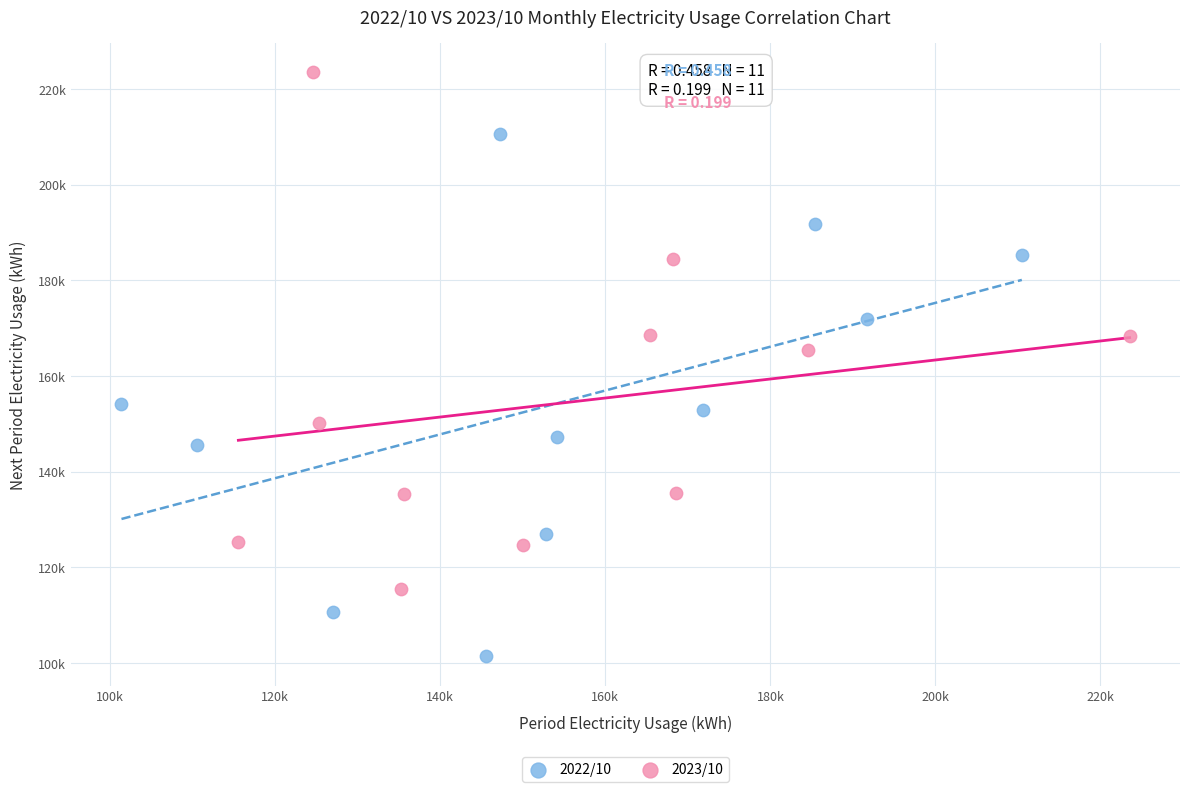

What are all the series names shown in the legend?

2022/10, 2023/10